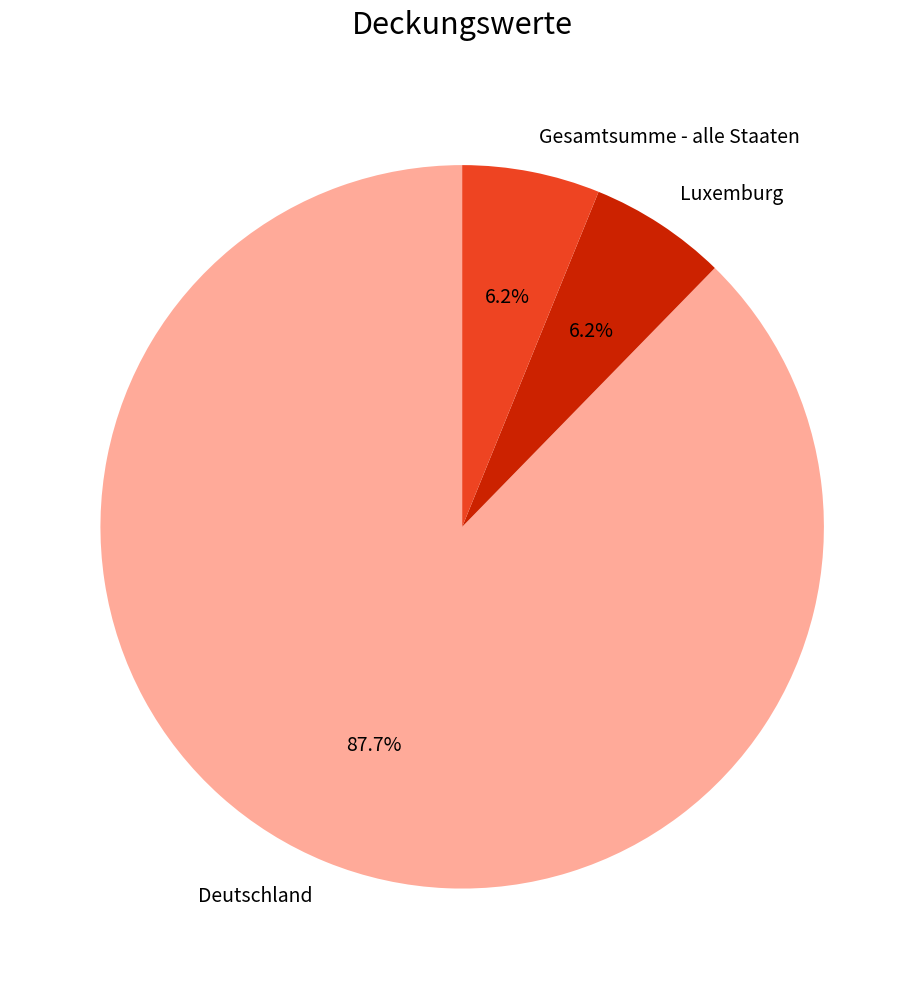

Which slice is the largest?

Deutschland